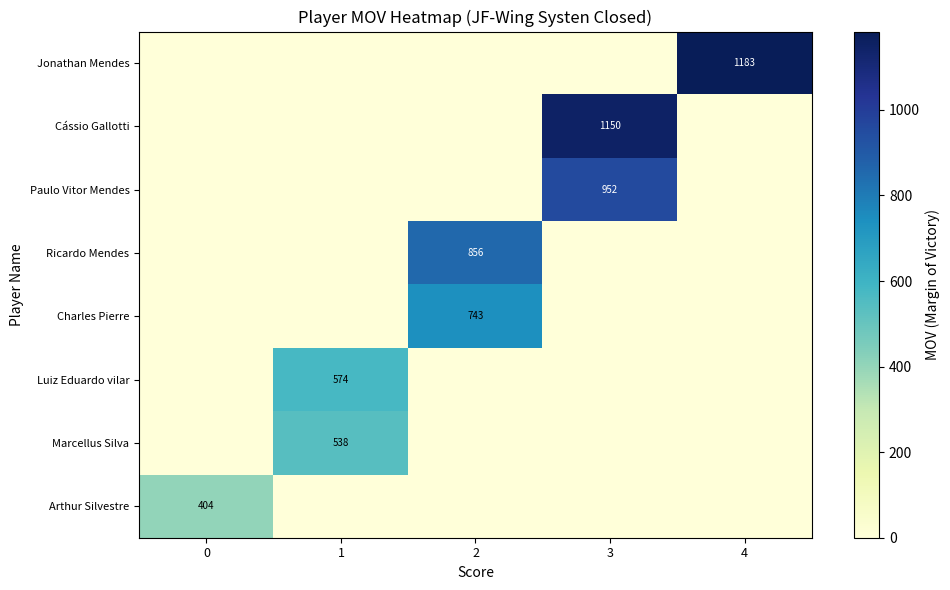

Is the value of Arthur Silvestre at 0 greater than the value of Marcellus Silva at 4?

Yes